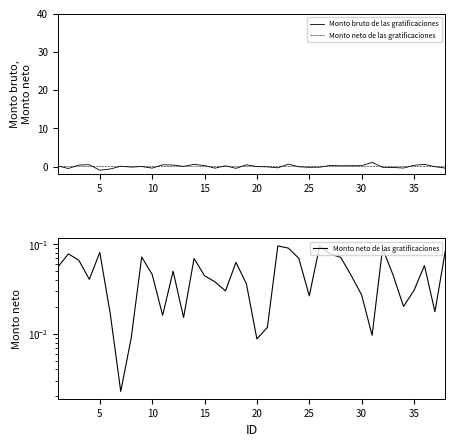

How many times do Monto bruto de las gratificaciones and Monto neto de las gratificaciones cross each other?

17